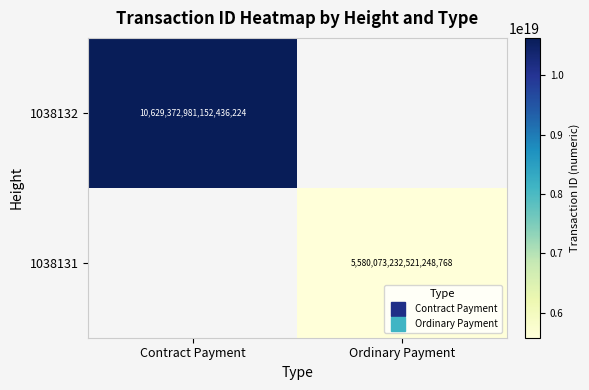

Is it true that 1038131 equals 5580073232521248768.0 at Ordinary Payment?

True